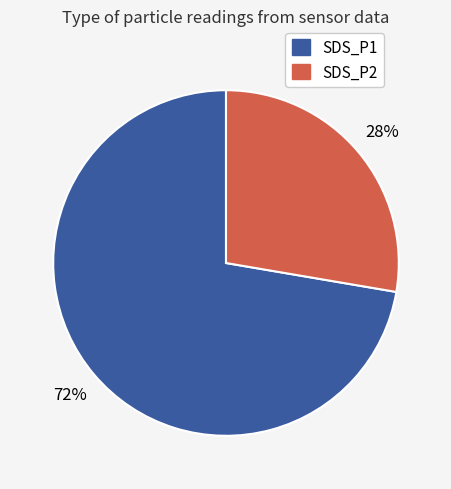

What is the ratio of the value at SDS_P1 to the value at SDS_P2?

2.6